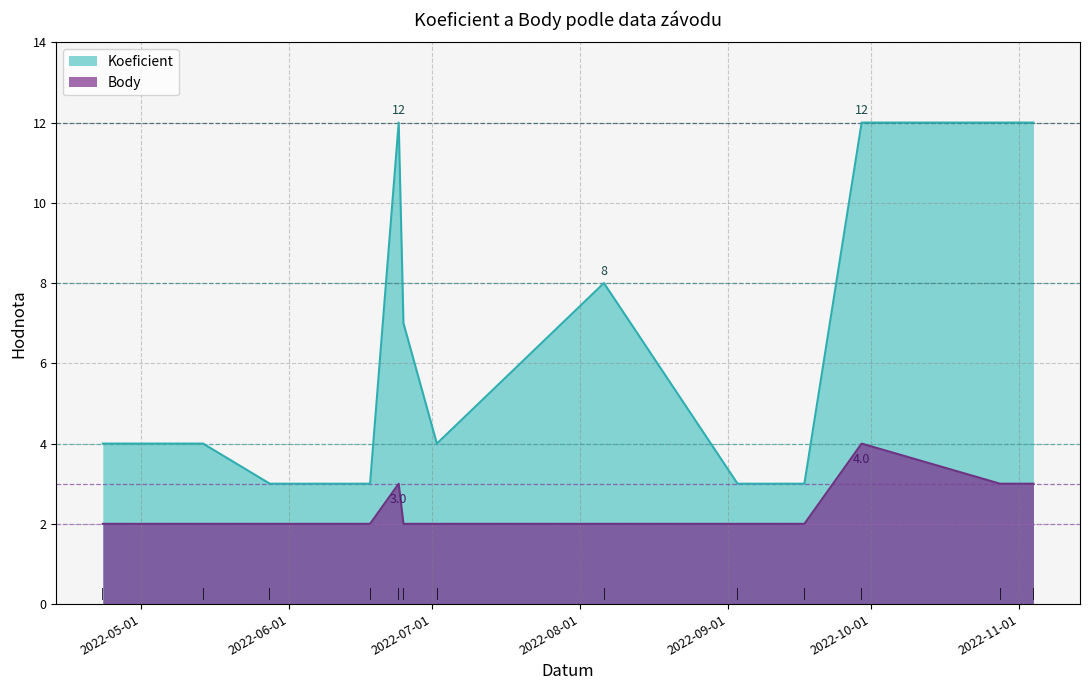

The Body series shows 3 at 2022-05-28. True or false?

False